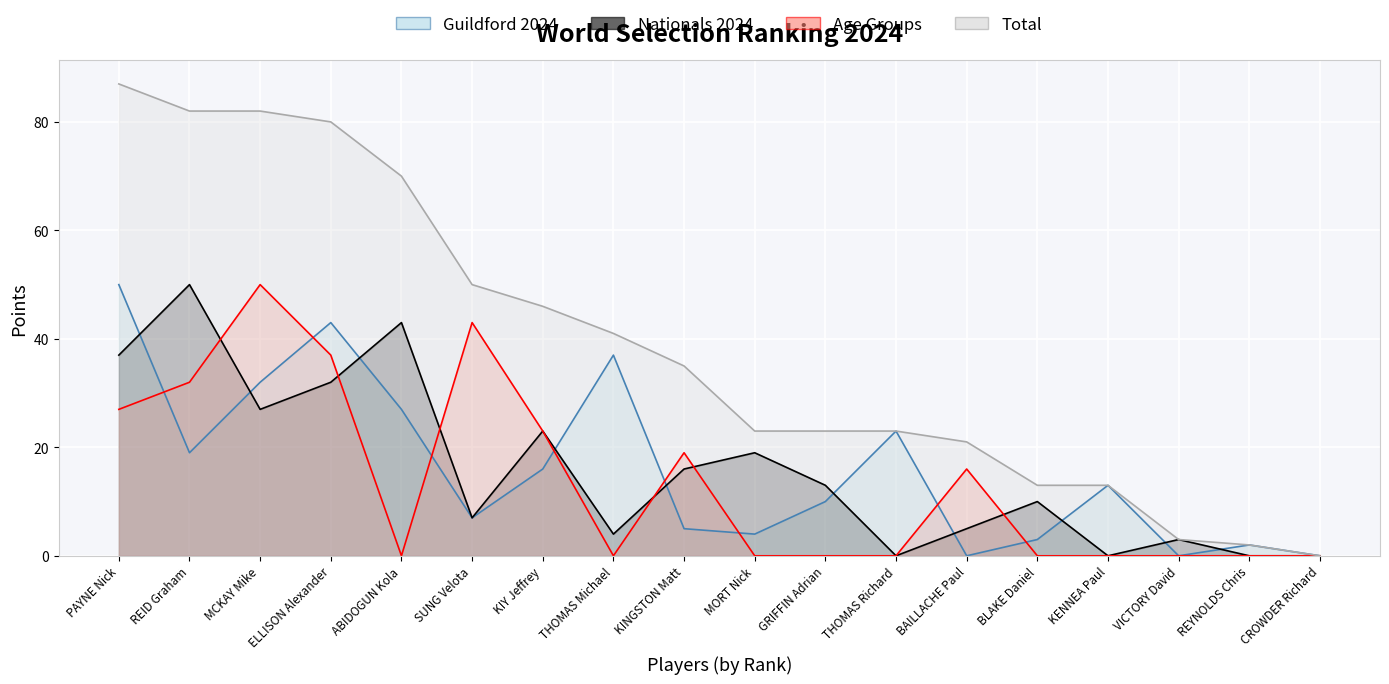

Reading left to right, extract all data points from this chart.

Guildford 2024: PAYNE Nick=50	REID Graham=19	MCKAY Mike=32	ELLISON Alexander=43	ABIDOGUN Kola=27	SUNG Velota=7	KIY Jeffrey=16	THOMAS Michael=37	KINGSTON Matt=5	MORT Nick=4	GRIFFIN Adrian=10	THOMAS Richard=23	BAILLACHE Paul=0	BLAKE Daniel=3	KENNEA Paul=13	VICTORY David=0	REYNOLDS Chris=2	CROWDER Richard=0
Nationals 2024: PAYNE Nick=37	REID Graham=50	MCKAY Mike=27	ELLISON Alexander=32	ABIDOGUN Kola=43	SUNG Velota=7	KIY Jeffrey=23	THOMAS Michael=4	KINGSTON Matt=16	MORT Nick=19	GRIFFIN Adrian=13	THOMAS Richard=0	BAILLACHE Paul=5	BLAKE Daniel=10	KENNEA Paul=0	VICTORY David=3	REYNOLDS Chris=0	CROWDER Richard=0
Age Groups: PAYNE Nick=27	REID Graham=32	MCKAY Mike=50	ELLISON Alexander=37	ABIDOGUN Kola=0	SUNG Velota=43	KIY Jeffrey=23	THOMAS Michael=0	KINGSTON Matt=19	MORT Nick=0	GRIFFIN Adrian=0	THOMAS Richard=0	BAILLACHE Paul=16	BLAKE Daniel=0	KENNEA Paul=0	VICTORY David=0	REYNOLDS Chris=0	CROWDER Richard=0
Total: PAYNE Nick=87	REID Graham=82	MCKAY Mike=82	ELLISON Alexander=80	ABIDOGUN Kola=70	SUNG Velota=50	KIY Jeffrey=46	THOMAS Michael=41	KINGSTON Matt=35	MORT Nick=23	GRIFFIN Adrian=23	THOMAS Richard=23	BAILLACHE Paul=21	BLAKE Daniel=13	KENNEA Paul=13	VICTORY David=3	REYNOLDS Chris=2	CROWDER Richard=0